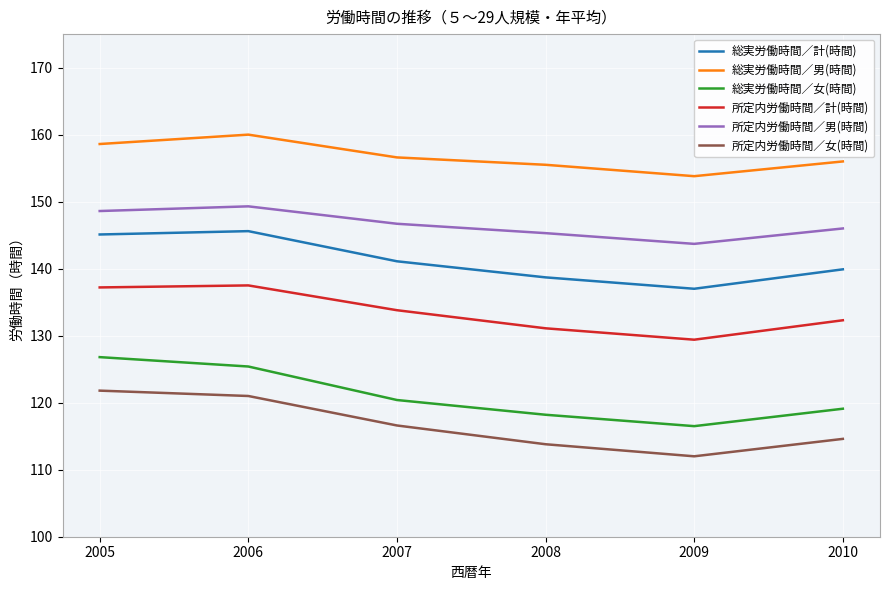

The 総実労働時間／女(時間) series shows 209.9 at 2008. True or false?

False